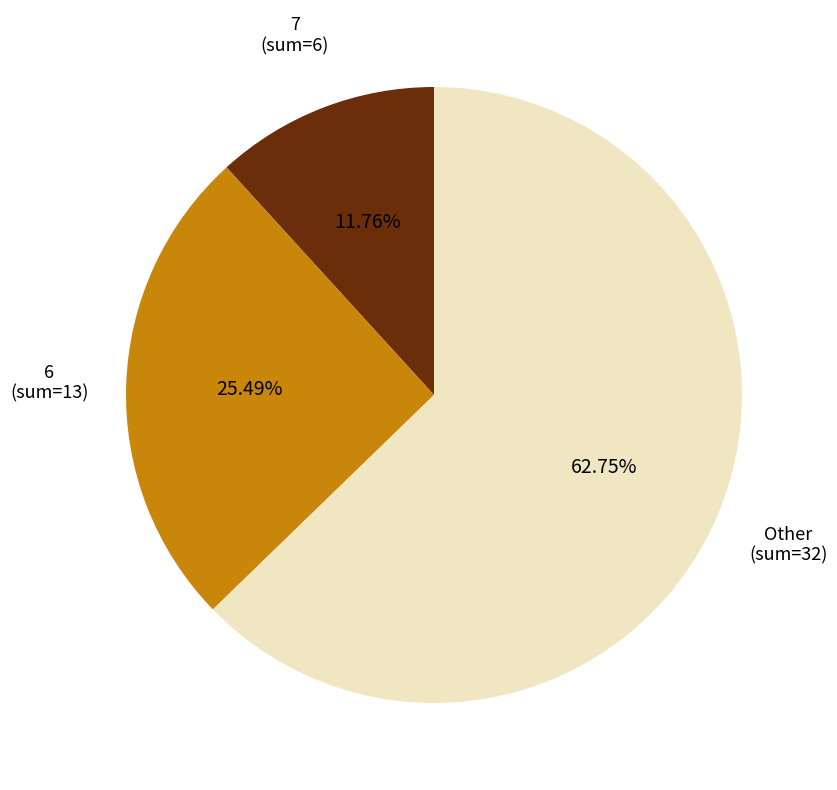

Does any single category account for the majority?

Yes